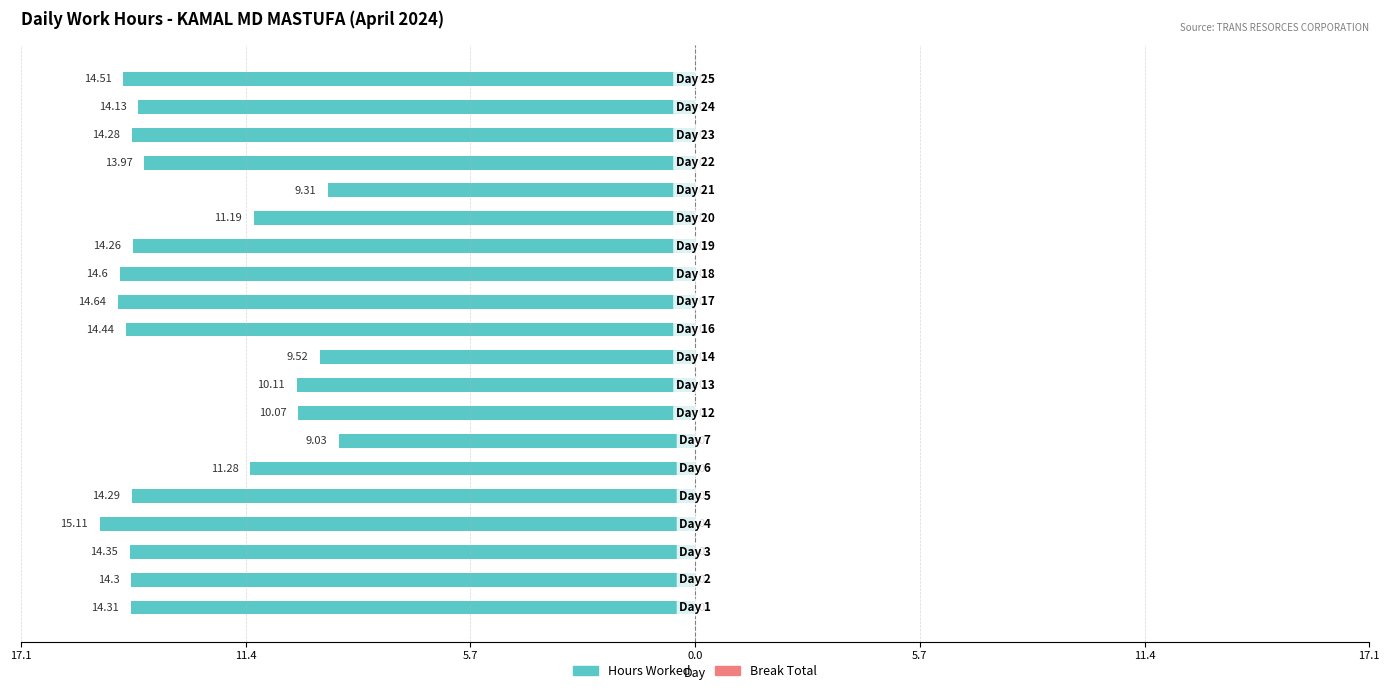

Are the bars grouped side by side (vs. stacked)?

No